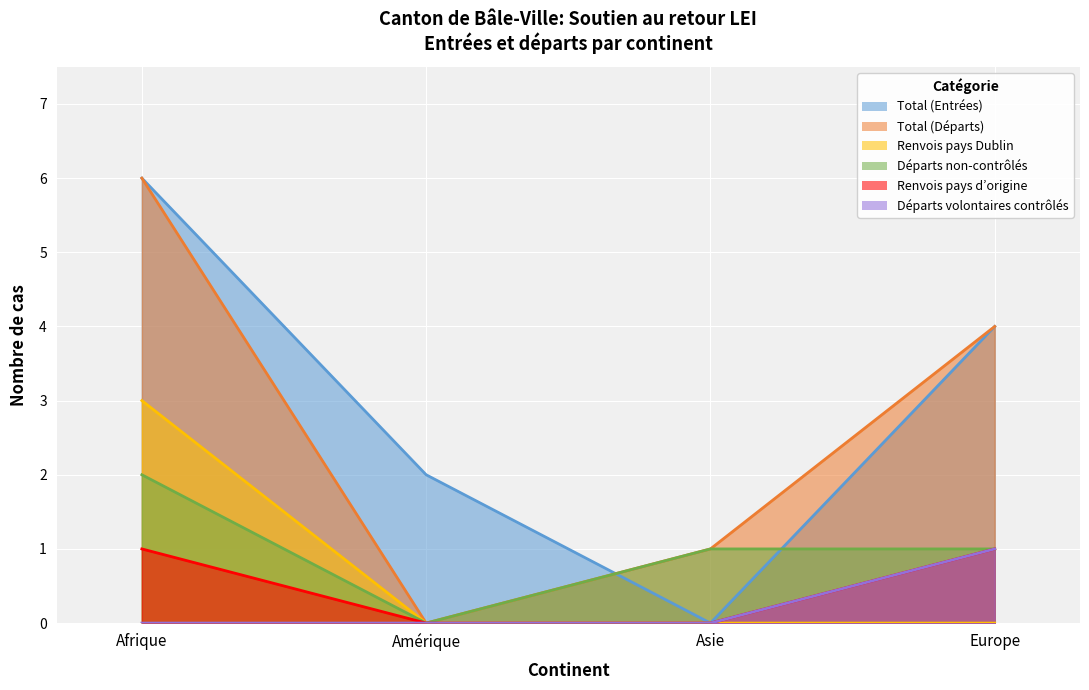

True or false: Renvois pays Dublin has a value of 3 at Afrique.

True